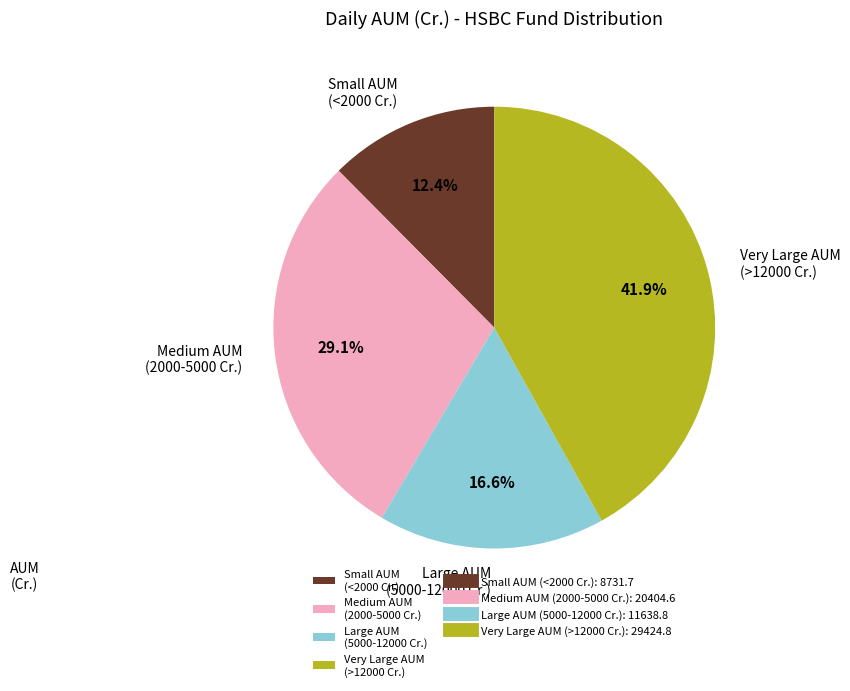

Approximately how many times larger is the value at Large AUM (5000-12000 Cr.) compared to Medium AUM (2000-5000 Cr.)?

0.6